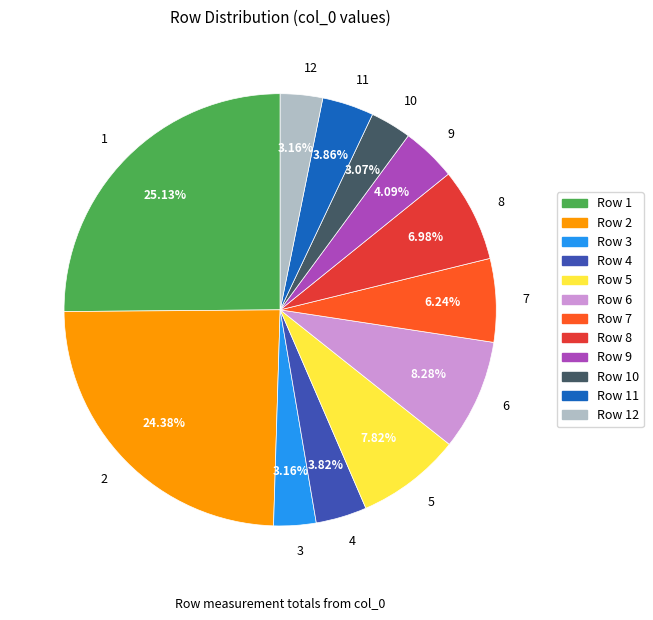

Is there any slice that represents more than half of the pie?

No